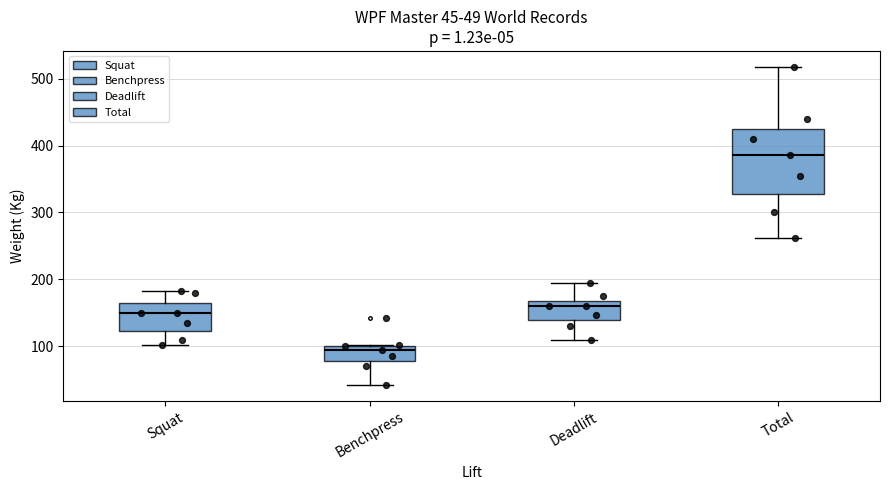

Which box's median line is the lowest?

Benchpress